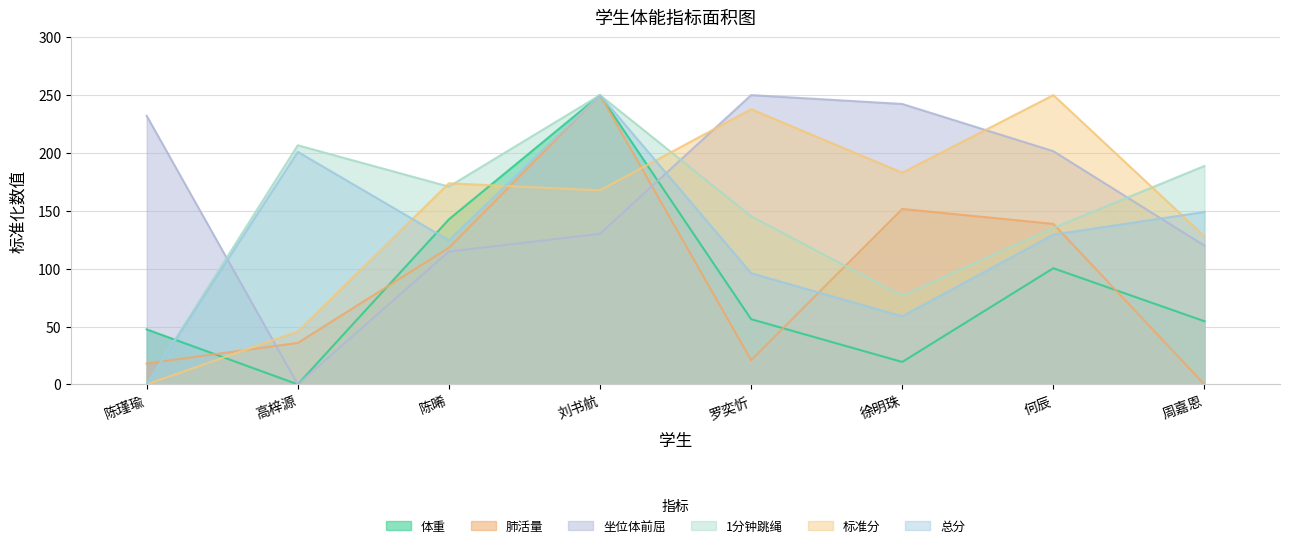

What are all the series names shown in the legend?

体重, 肺活量, 坐位体前屈, 1分钟跳绳, 标准分, 总分